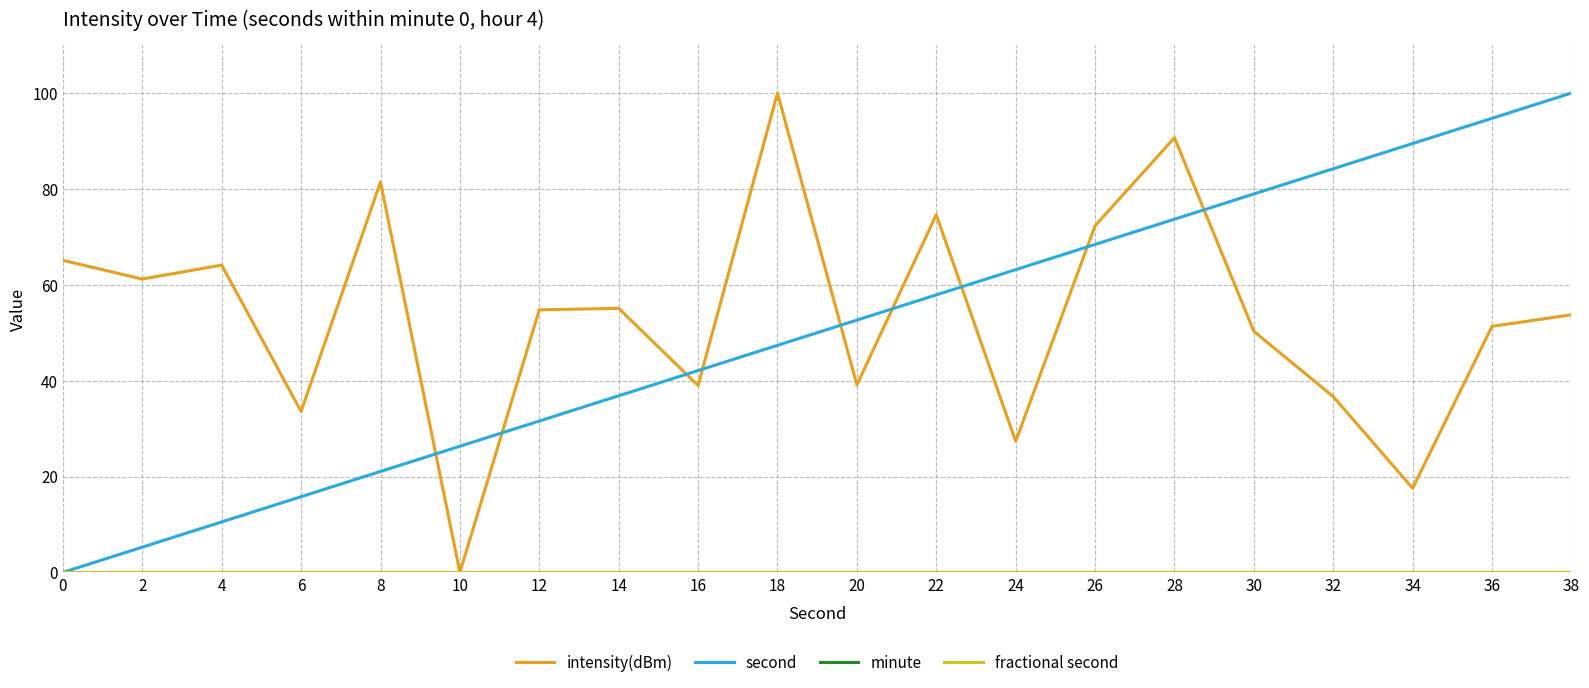

Is it true that minute equals 0.0 at 6?

True